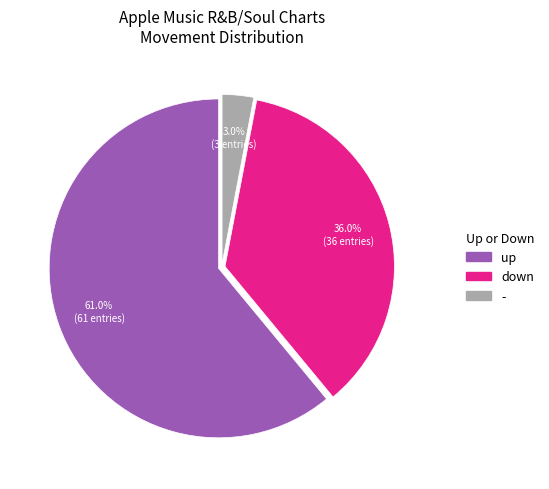

Which slice represents more than half of the pie?

up